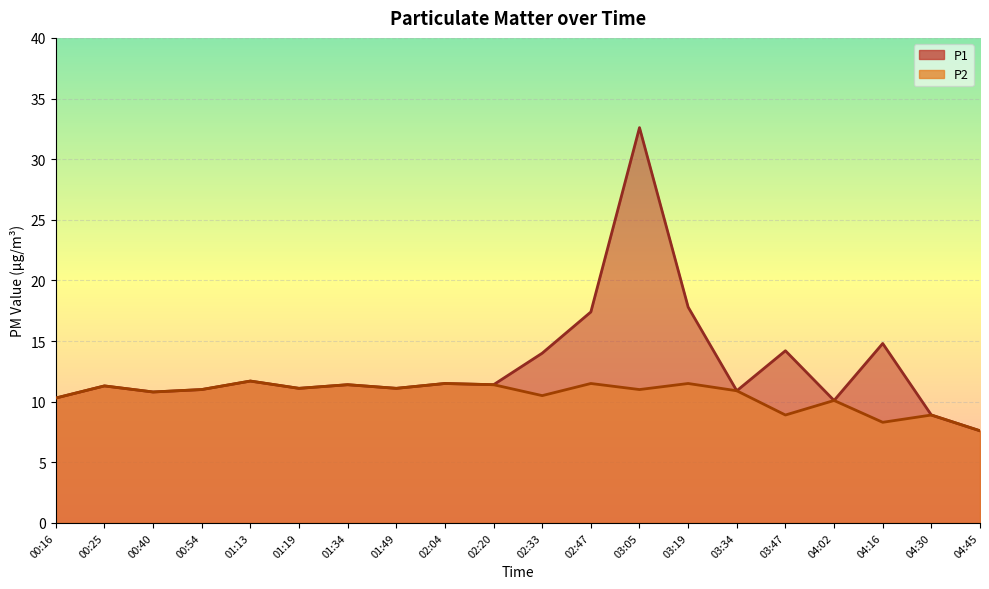

True or false: P2 and P1 cross at least once.

False